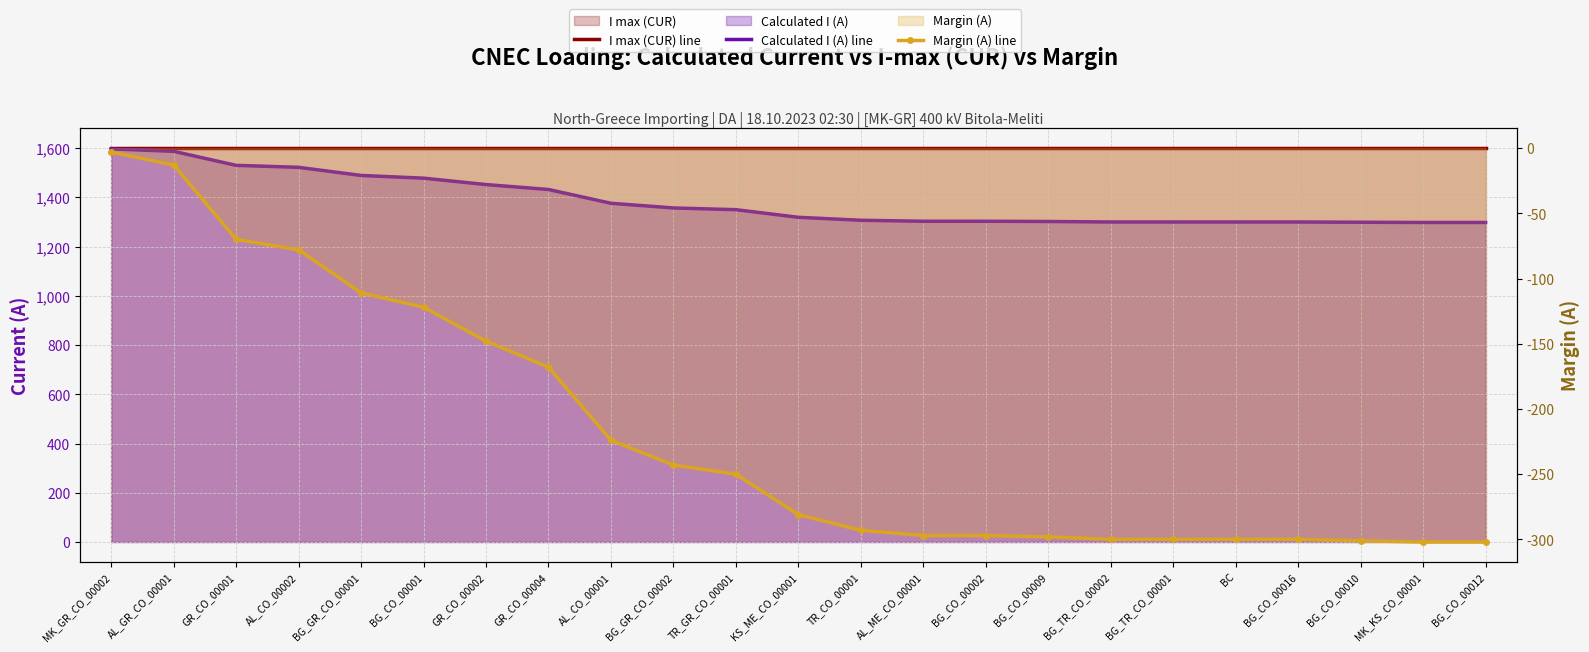

What are all the series names shown in the legend?

I max (CUR) line, Calculated I (A) line, Margin (A) line